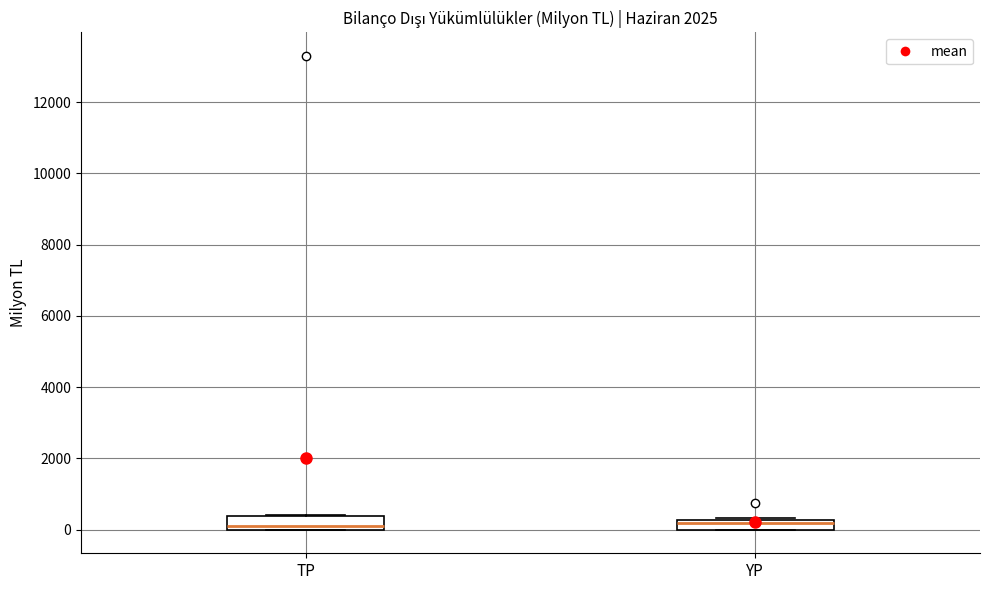

Where is the upper edge of the box for YP on the y-axis? The values are not printed on the chart, so give them approximately, as read against the axis.

200